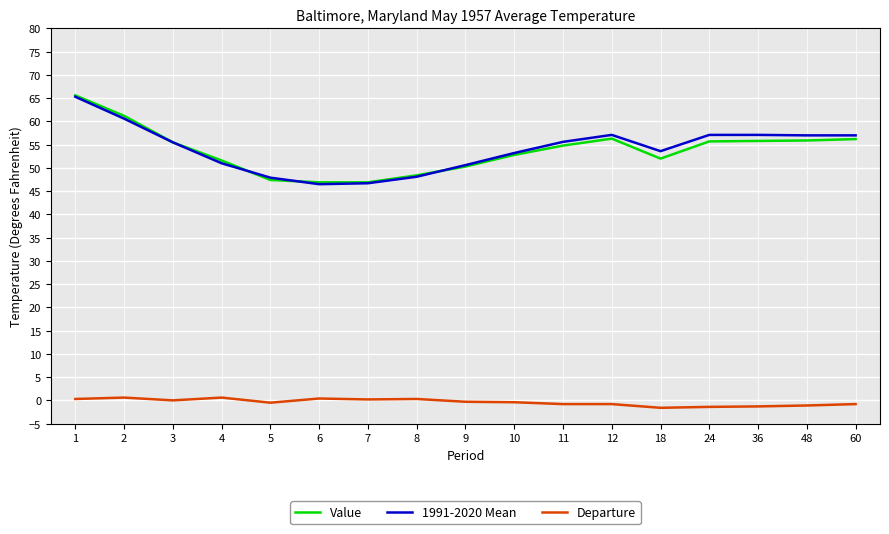

Is the value of Departure at 9 greater than the value of Value at 1?

No